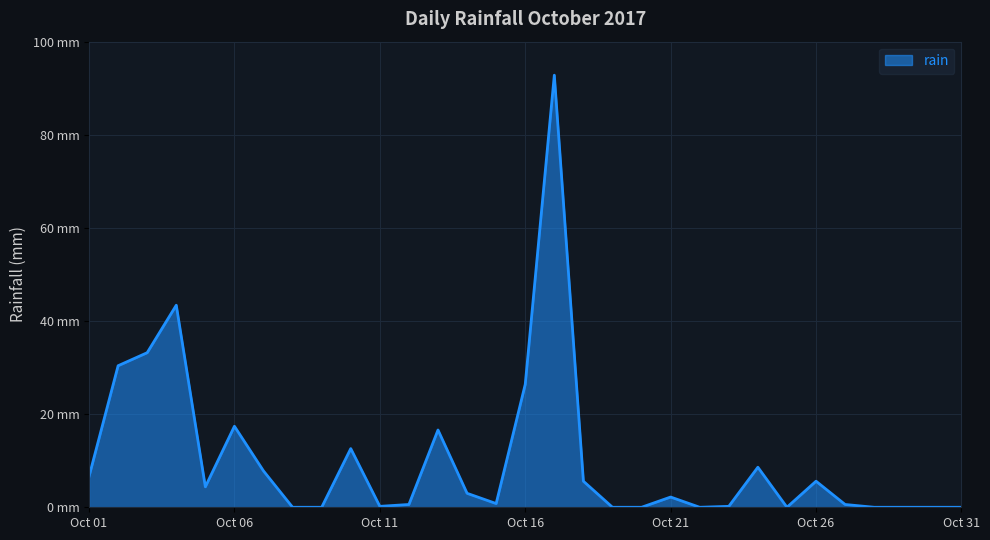

Does the chart have visible grid lines?

Yes